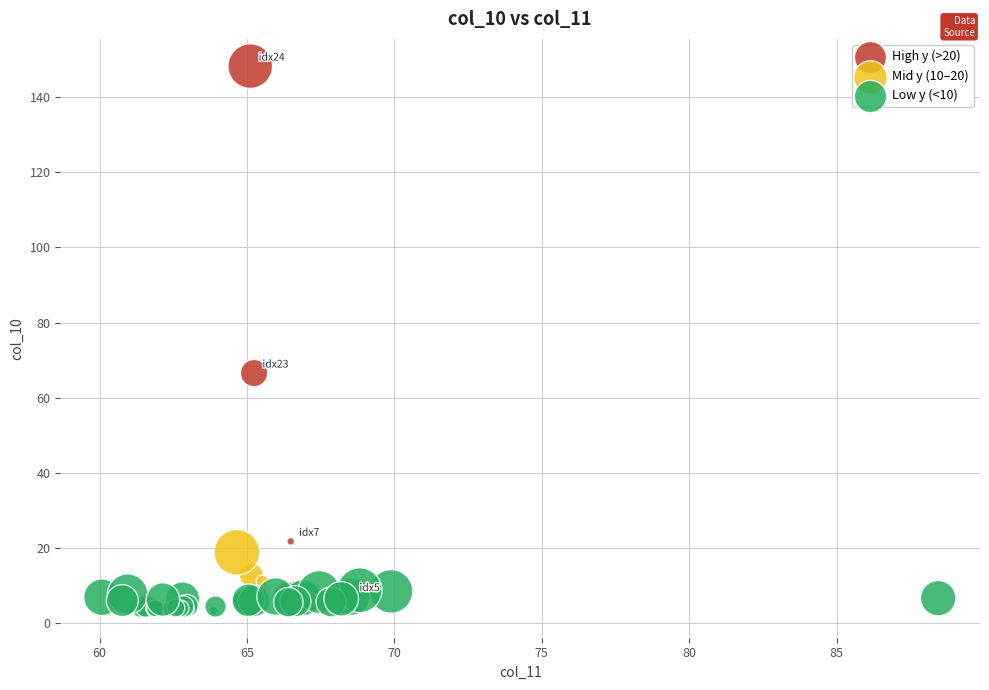

Which series reaches the minimum Y coordinate?

Low y (<10)